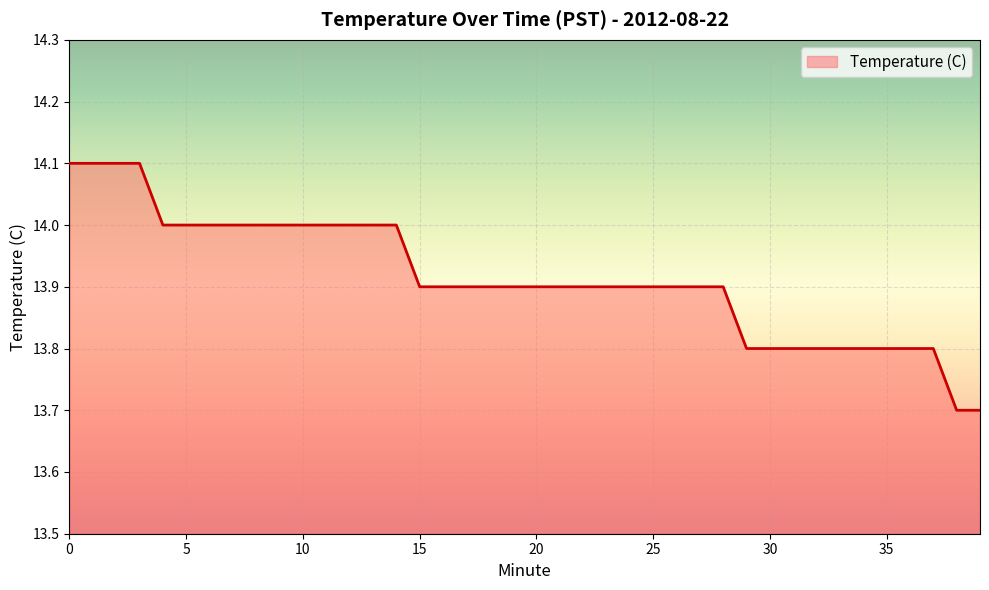

What is the maximum value shown in the chart?

14.1